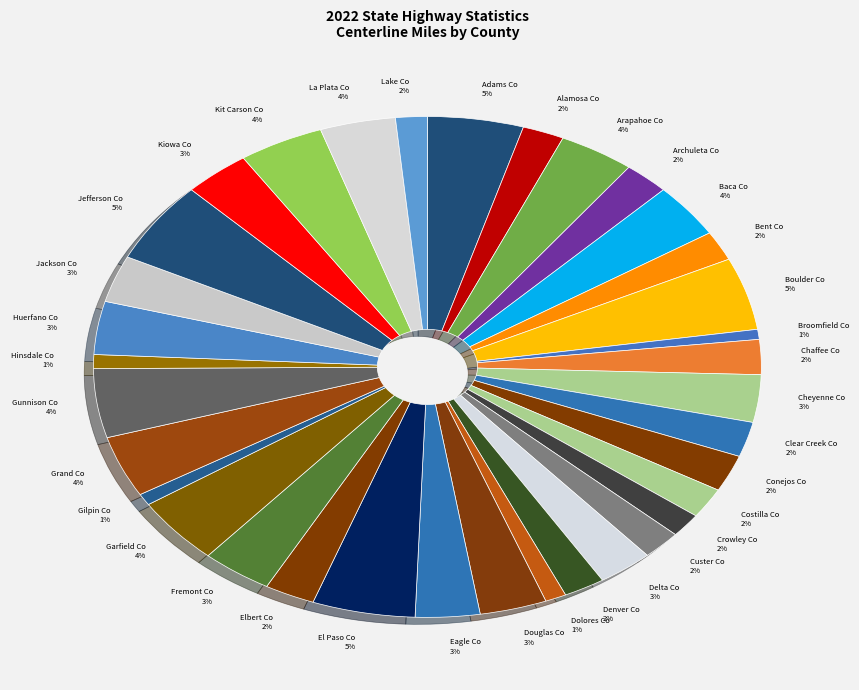

Is it true that Huerfano Co is 3% of the pie?

True